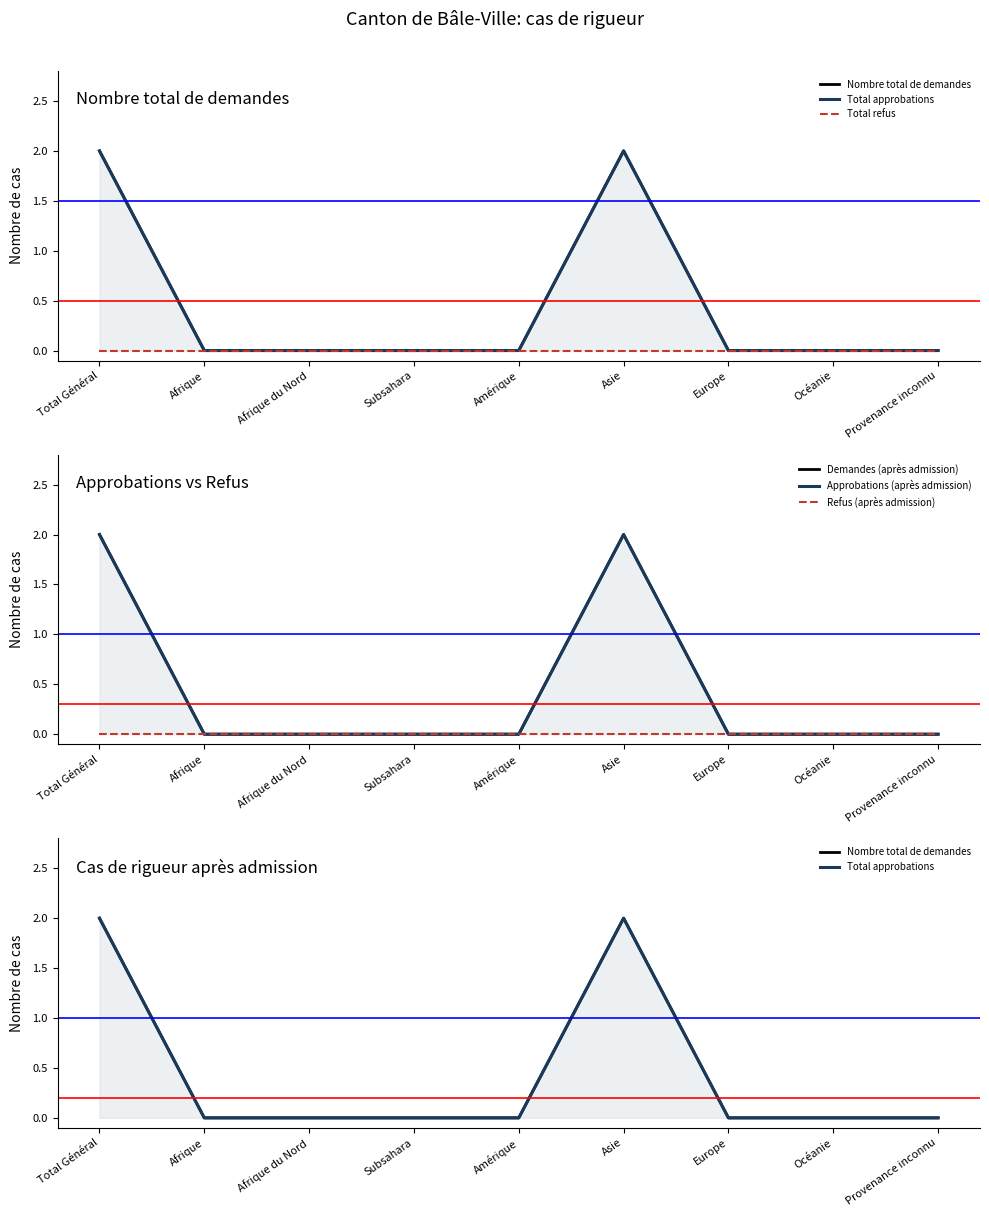

At how many categories does at least one series exceed 0?

2